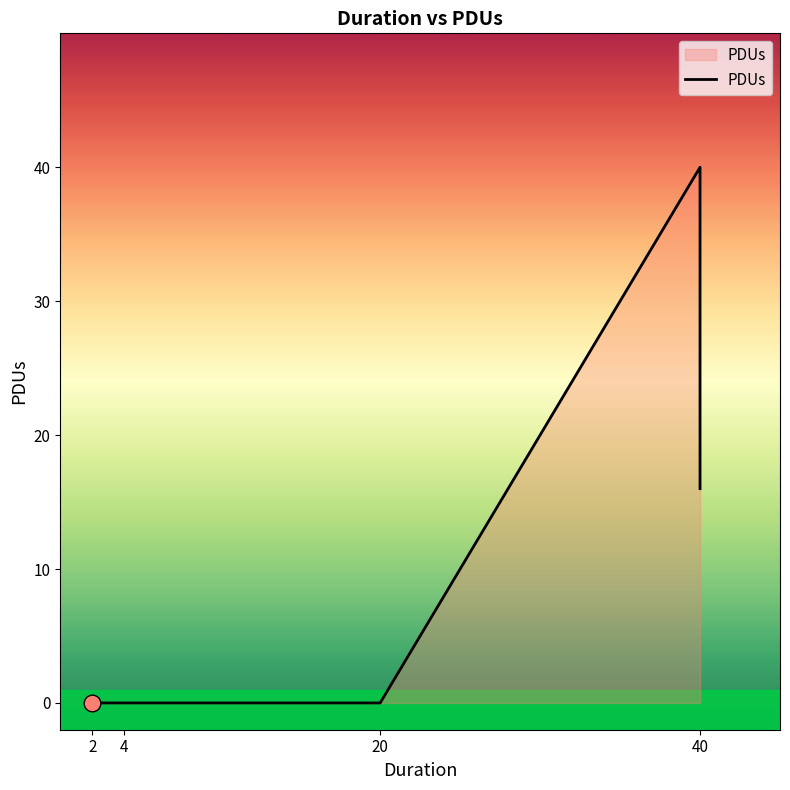

Is it true that the value at 20 is 0?

True